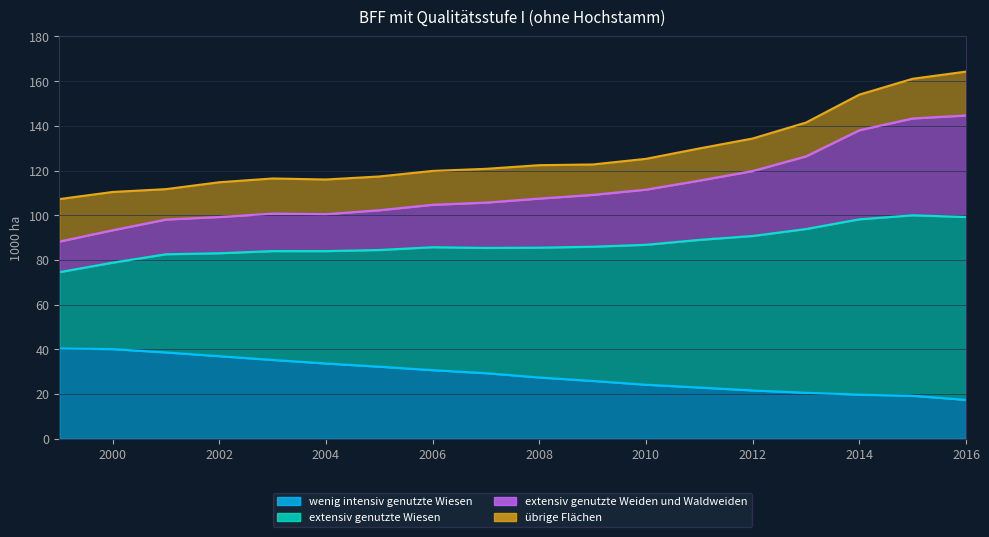

How many values in the wenig intensiv genutzte Wiesen series exceed 29?

9